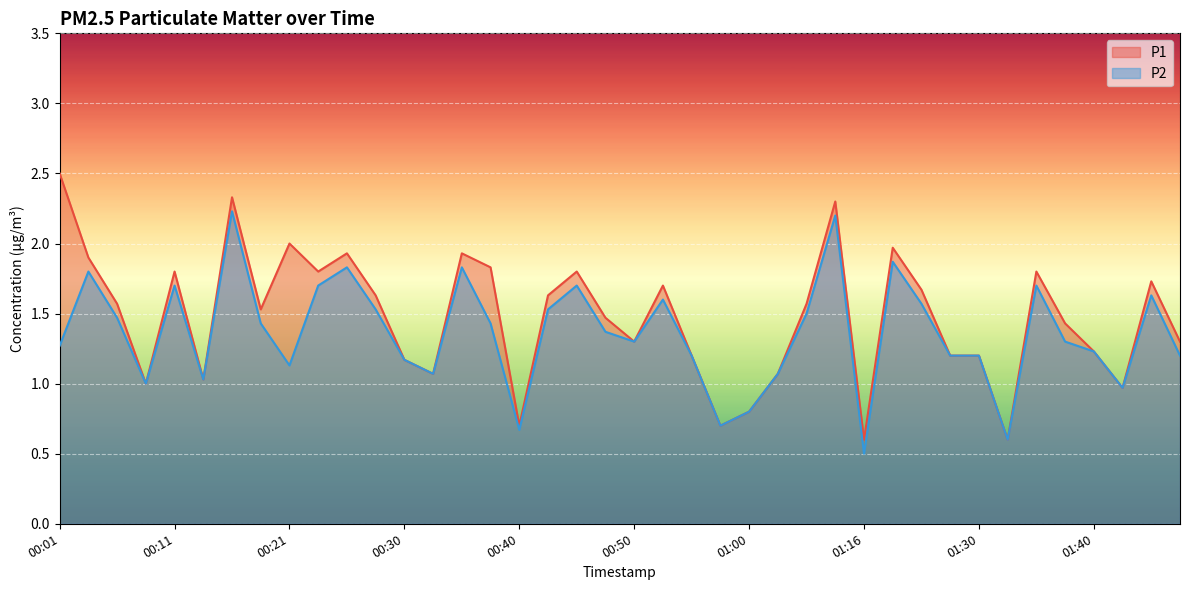

What is the difference between the P1 values at 01:24 and 00:18?

0.3